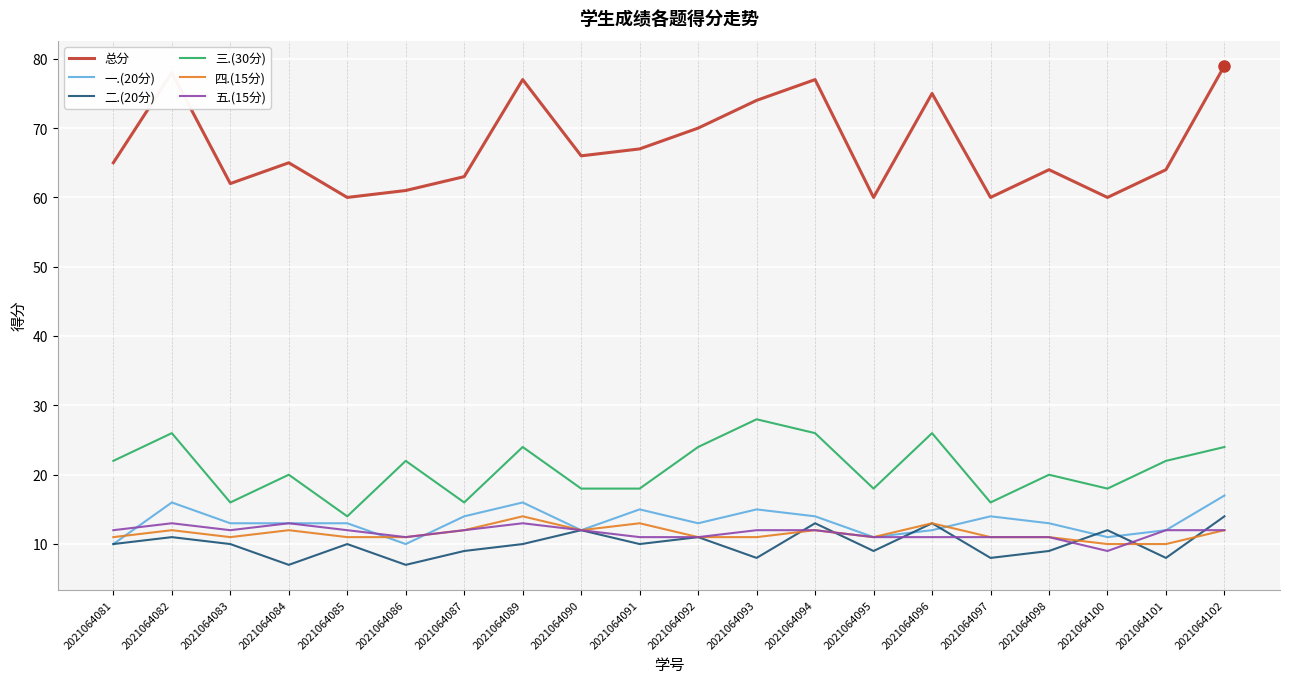

What is the minimum value shown in the chart?

7